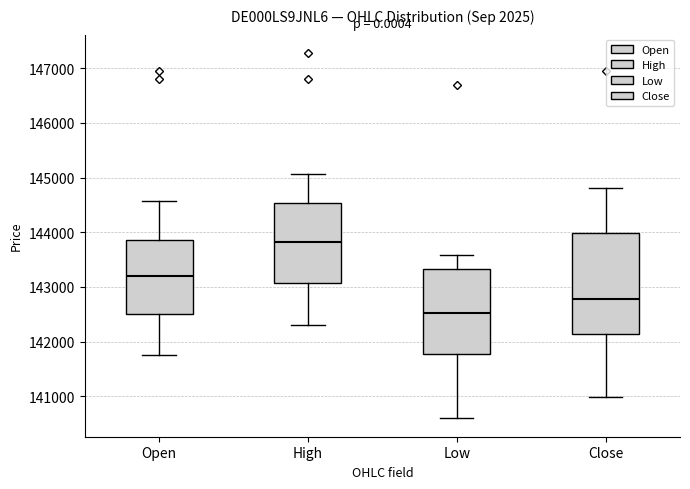

Reading left to right, read every box against the y-axis: the position of its median line, the range the box covers, and the ends of its whiskers. The values are not printed on the chart, so give them approximately, as read against the axis.

Open: median 143200, box 142500 to 143900, whiskers 141800 to 144600
High: median 143800, box 143100 to 144500, whiskers 142300 to 145100
Low: median 142500, box 141800 to 143300, whiskers 140600 to 143600
Close: median 142800, box 142100 to 144000, whiskers 141000 to 144800